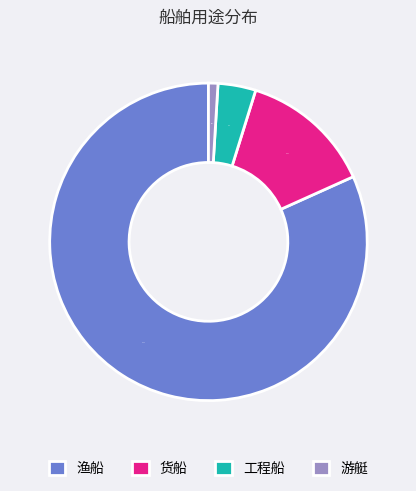

What percentage is the 工程船 slice, to the nearest percent?

4%